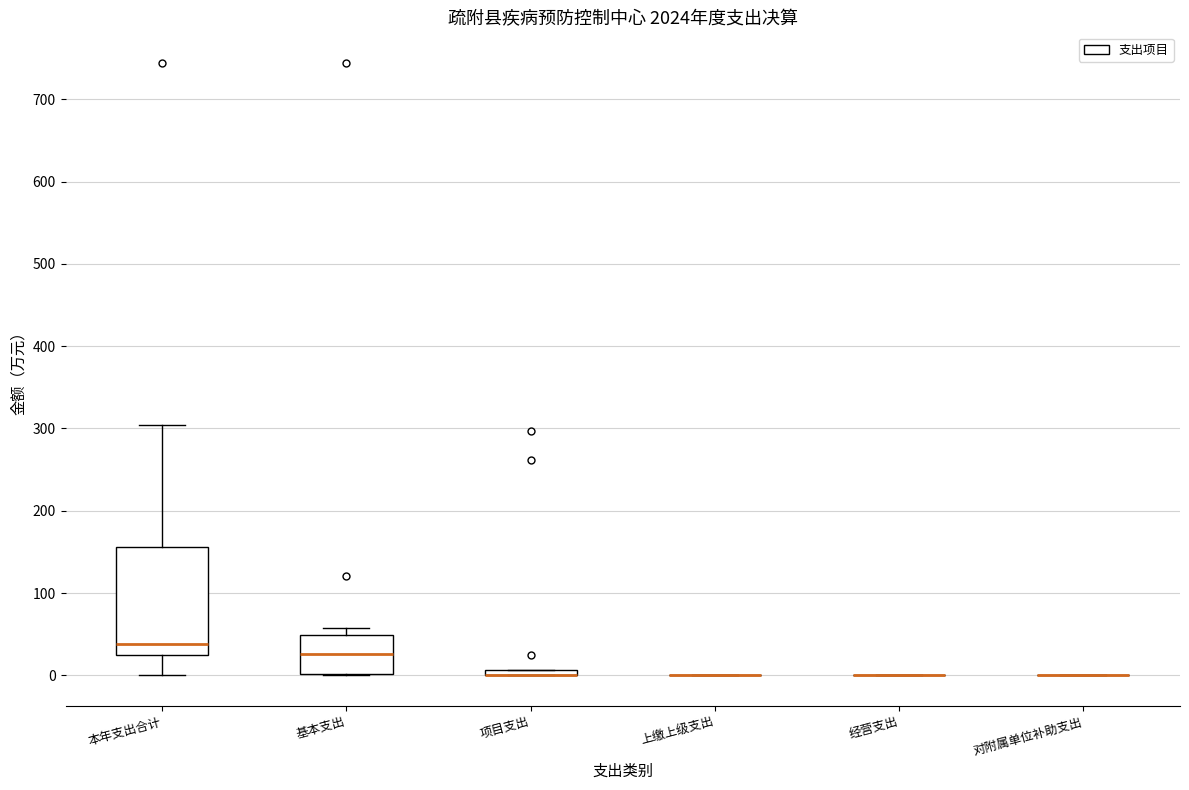

Comparing the boxes themselves (not the whiskers), which one is the tallest?

本年支出合计